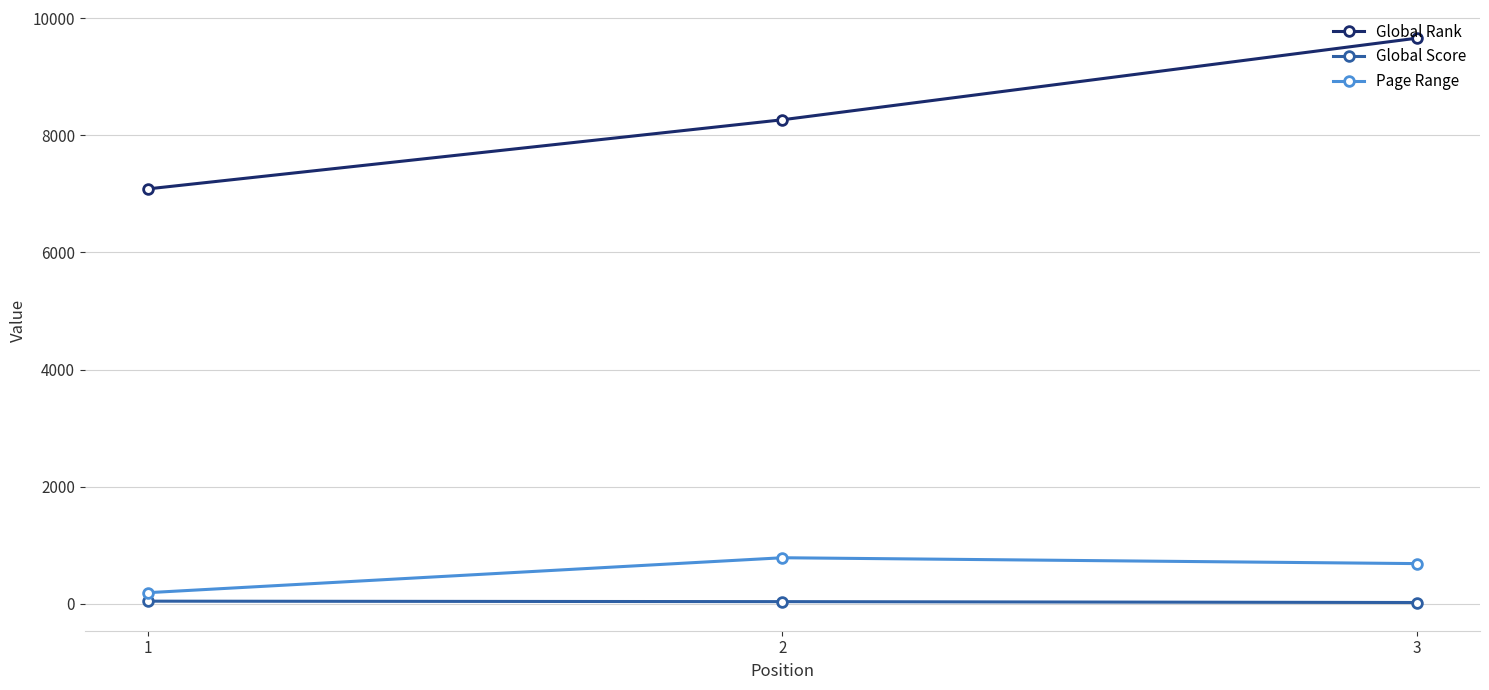

At which label does Page Range first exceed 688?

2